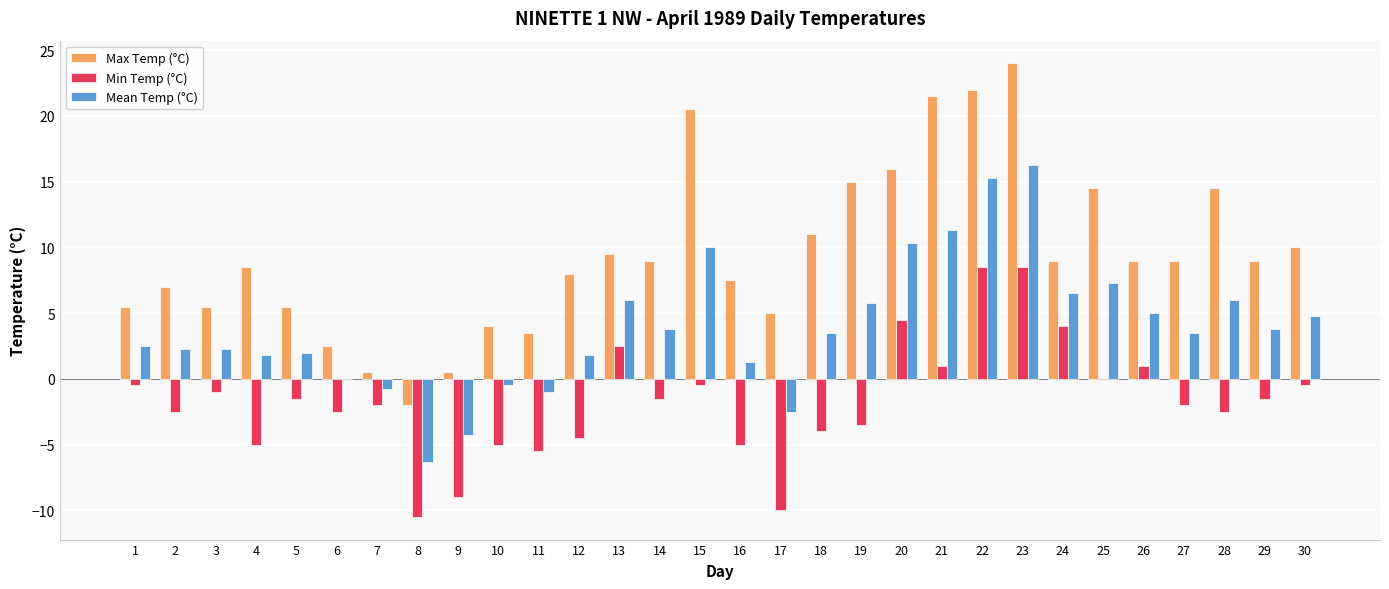

Which series changed the most between 10 and 17?

Min Temp (°C)